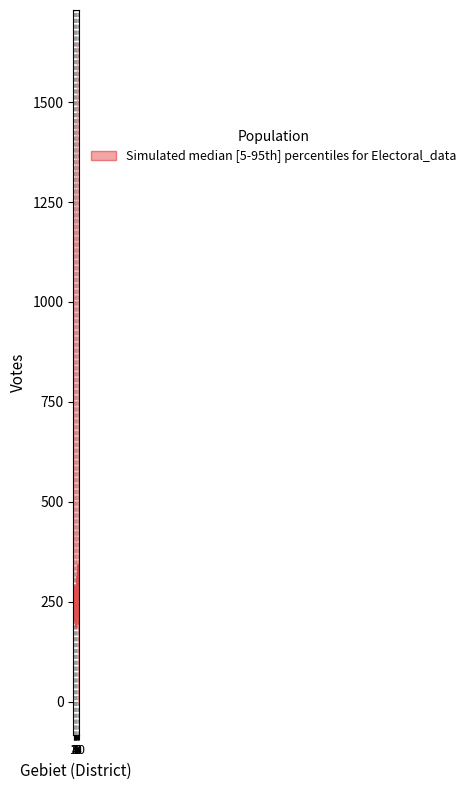

True or false: the data shows 289 at 4.

True